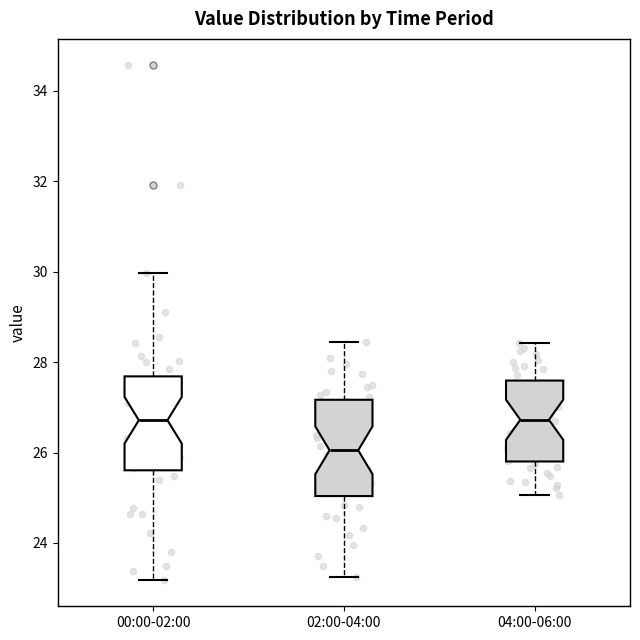

Reading left to right, read every box against the y-axis: the position of its median line, the range the box covers, and the ends of its whiskers. The values are not printed on the chart, so give them approximately, as read against the axis.

00:00-02:00: median 26.8, box 25.6 to 27.6, whiskers 23.2 to 30.0
02:00-04:00: median 26.0, box 25.0 to 27.2, whiskers 23.2 to 28.4
04:00-06:00: median 26.8, box 25.8 to 27.6, whiskers 25.0 to 28.4